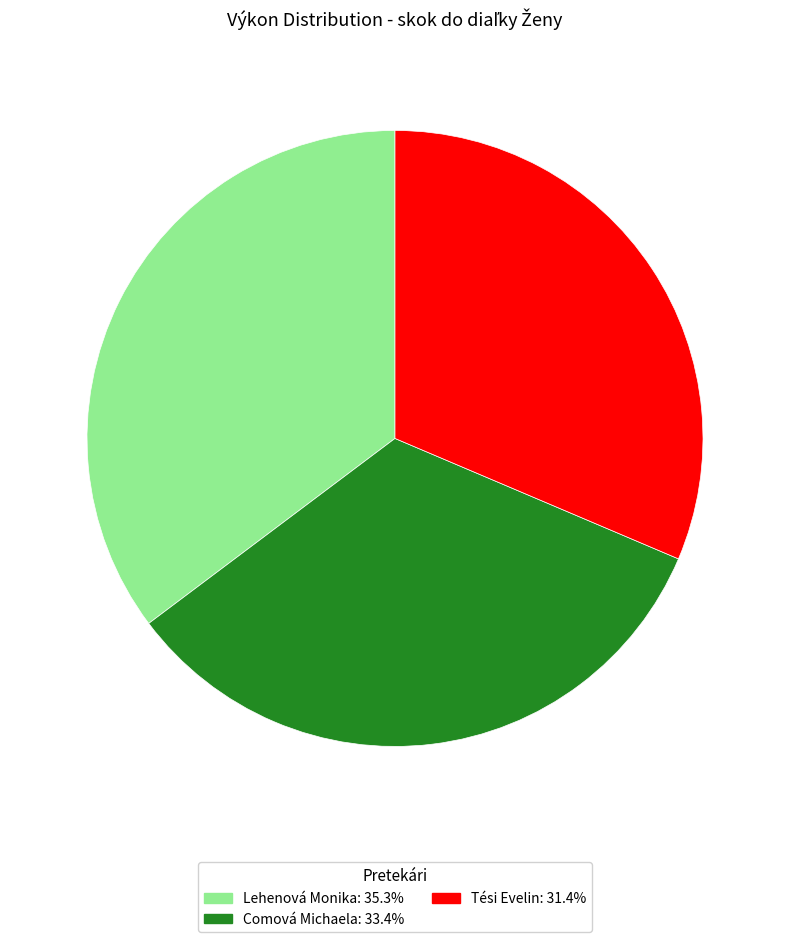

True or false: Tési Evelin accounts for 43% of the total.

False